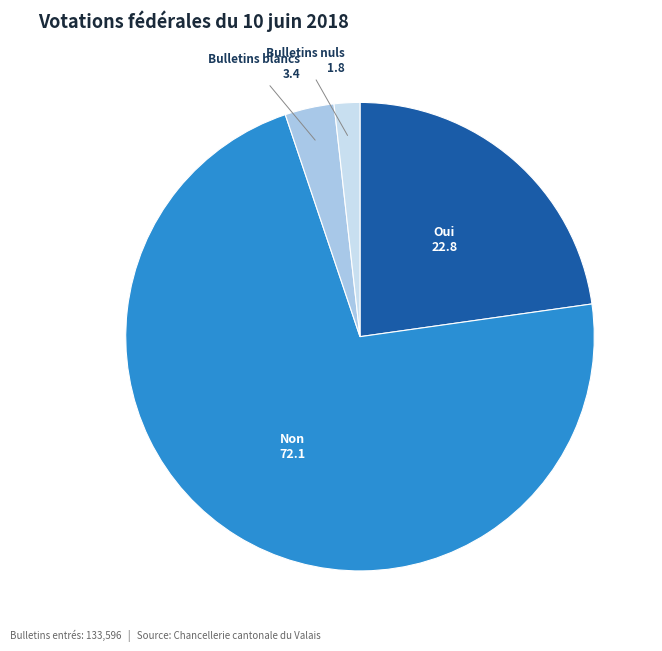

Is there any slice that represents more than half of the pie?

Yes